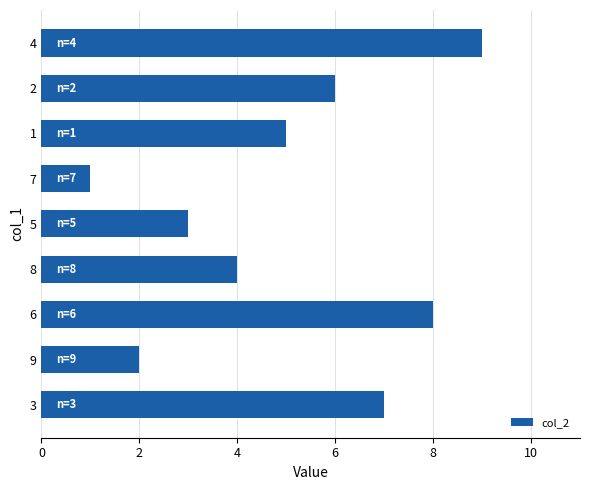

List the labels in order of value, smallest first.

7, 9, 5, 8, 1, 2, 3, 6, 4